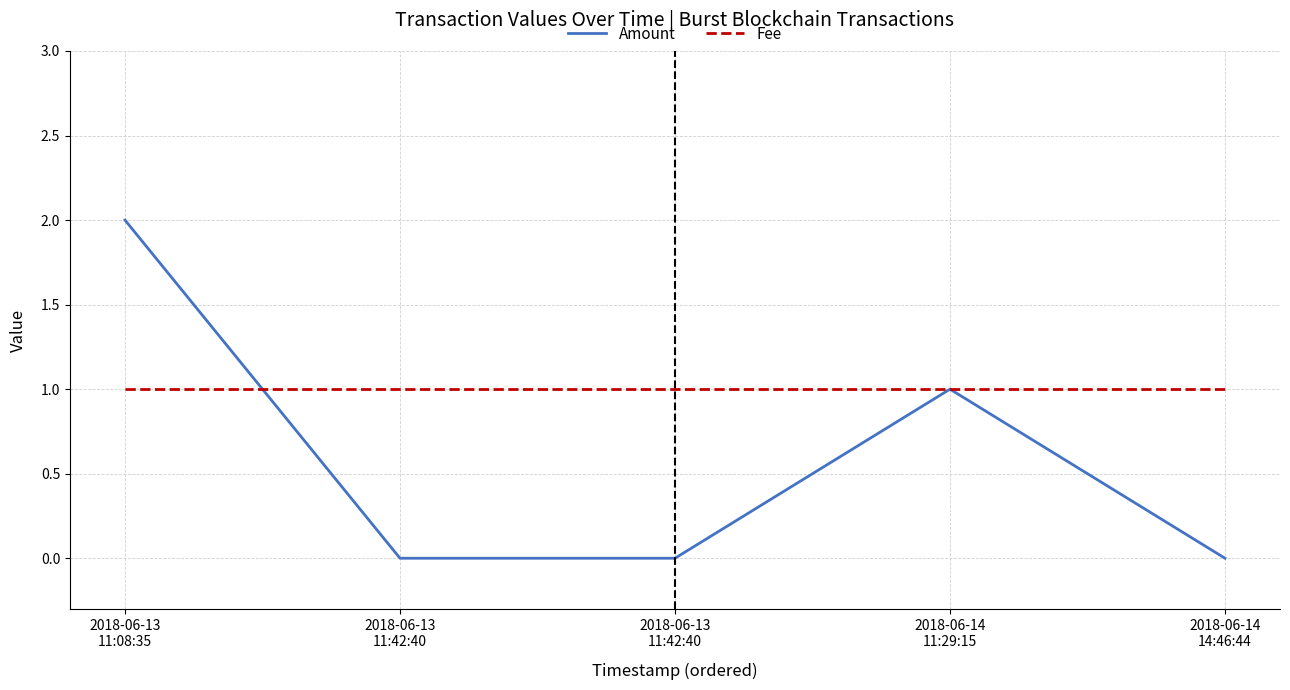

Which series changed the most between 2018-06-13
11:42:40 and 2018-06-14
14:46:44?

Amount